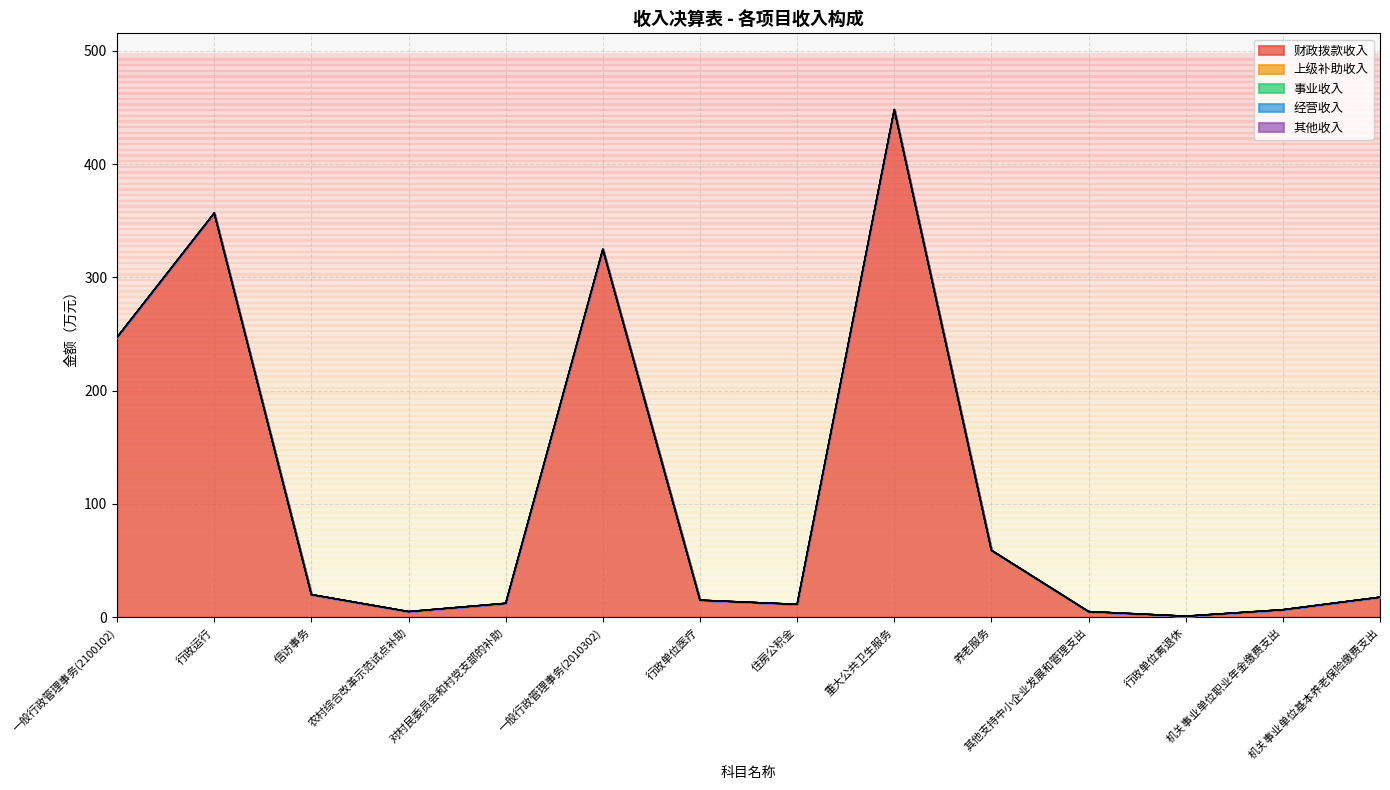

How many data points does each series have?

14